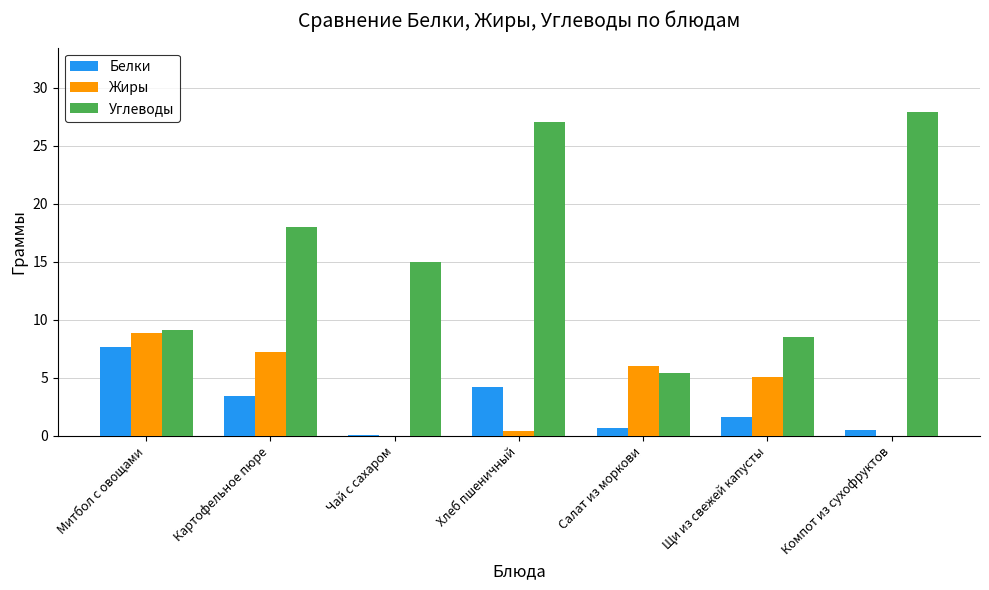

Are the bars horizontal?

No